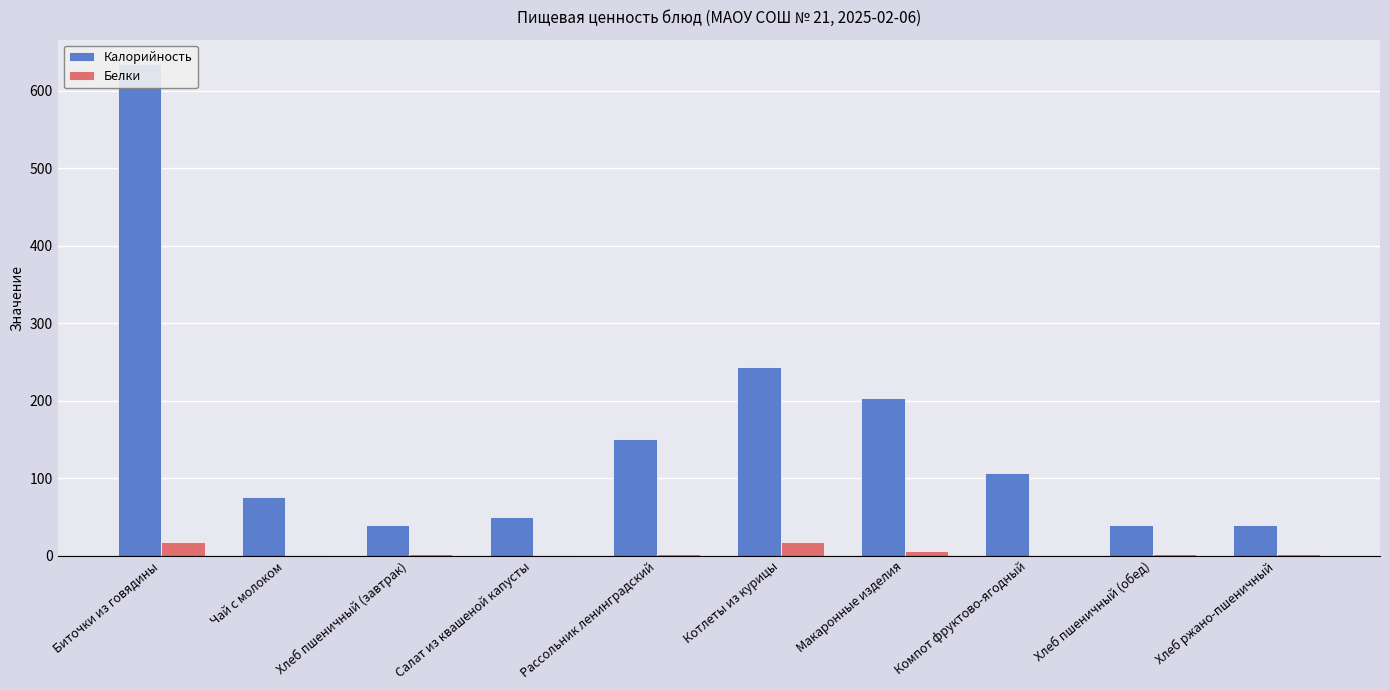

What is the difference between the highest and lowest values at Компот фруктово-ягодный?

106